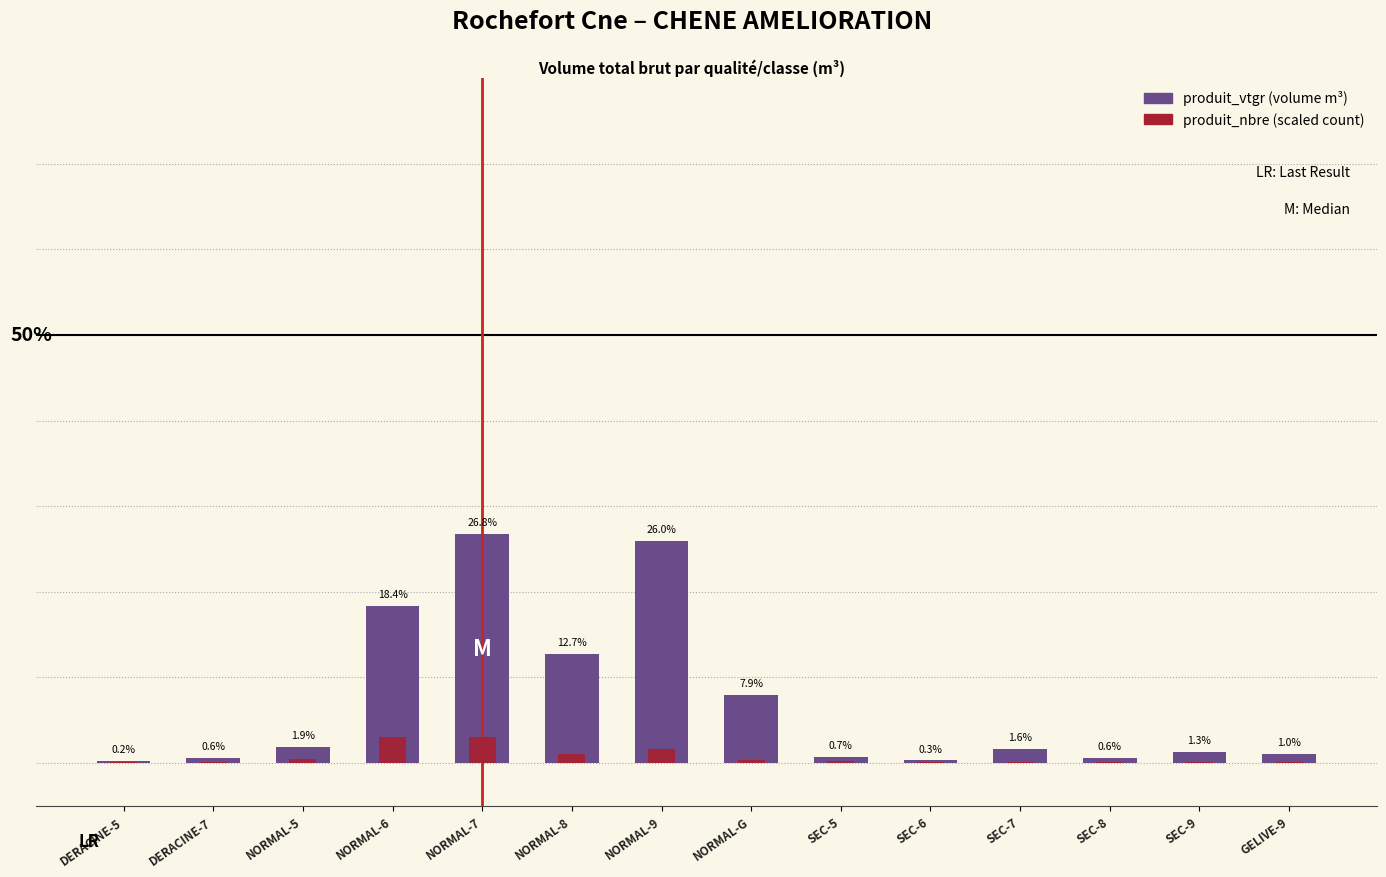

What is the average value of the produit_vtgr series?

7.1